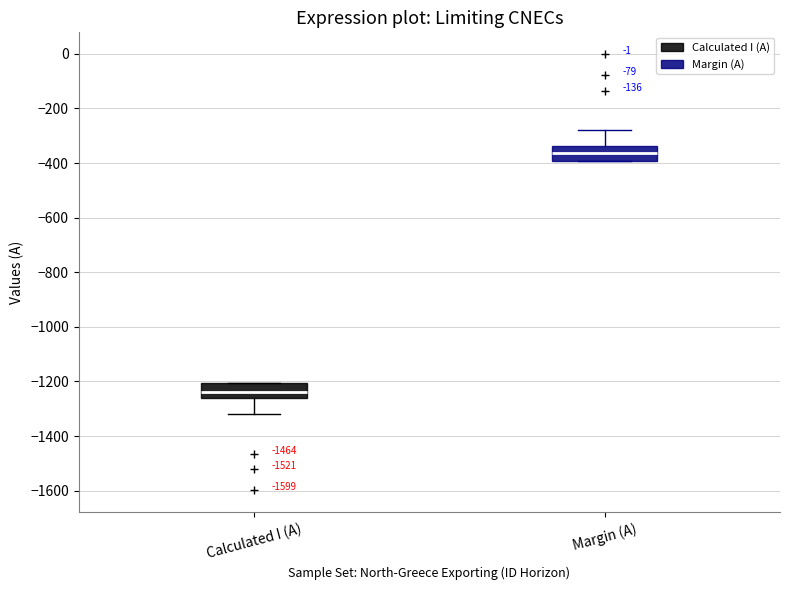

Reading left to right, transcribe this box plot: for each box, give where its median line is, the range the box spans, and where its two whiskers end, as read against the y-axis. The values are not printed on the chart, so give them approximately, as read against the axis.

Calculated I (A): median -1240, box -1260 to -1200, whiskers -1320 to -1200
Margin (A): median -360, box -400 to -340, whiskers -400 to -280